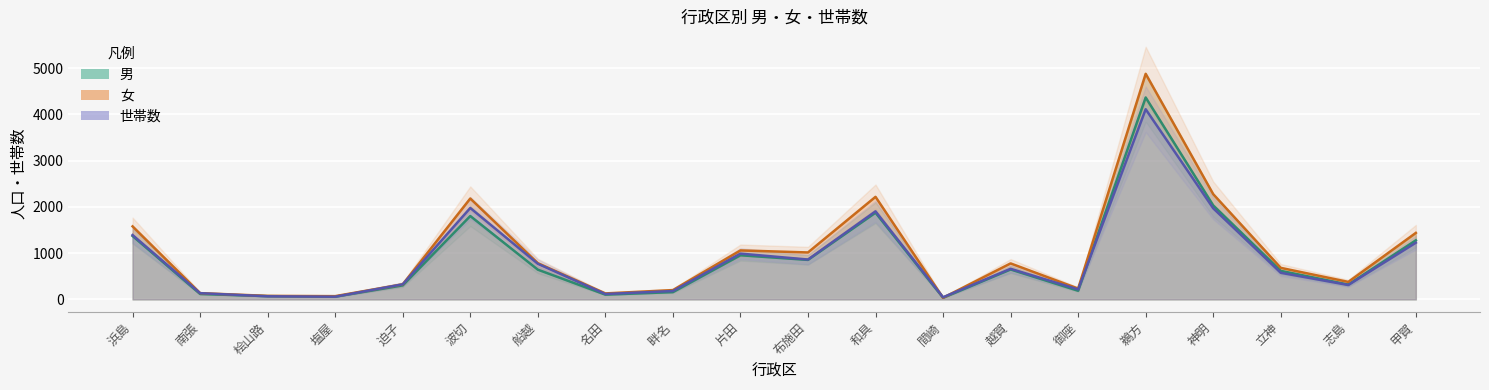

What is the value of the 男 point at the 17th from the left?

2033